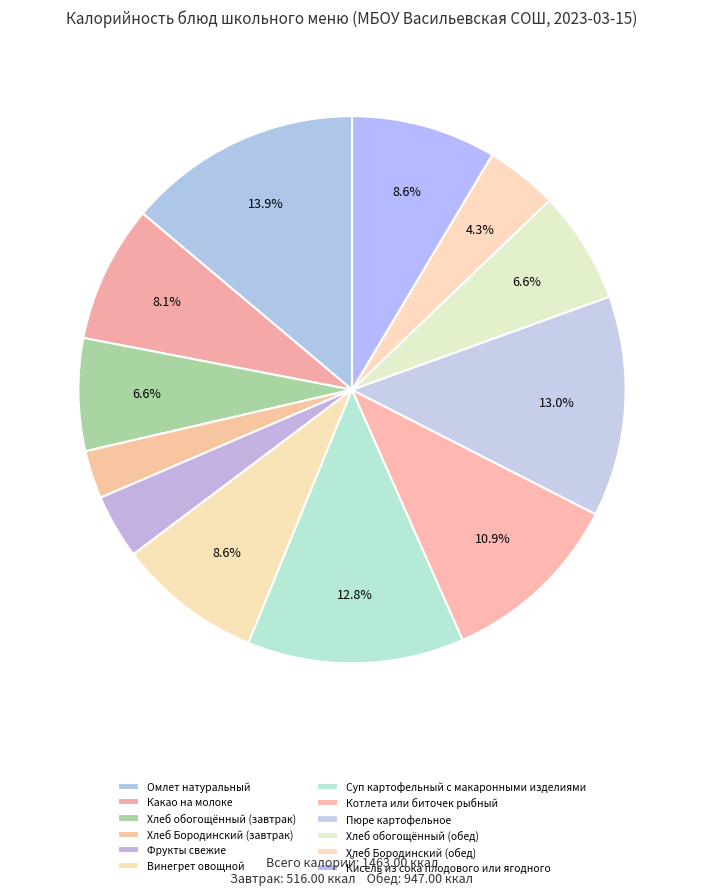

Approximately how many times larger is the value at Омлет натуральный compared to Кисель из сока плодового или ягодного?

1.6